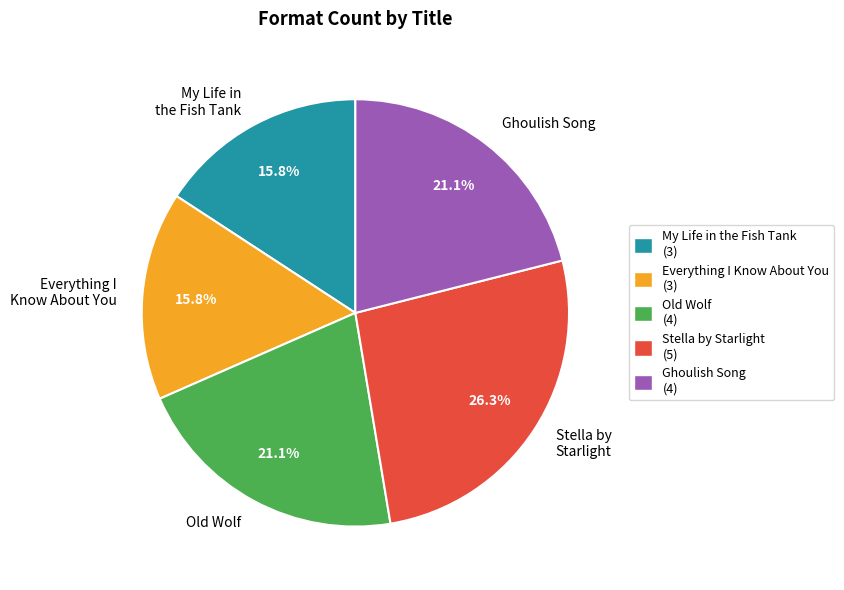

True or false: My Life in the Fish Tank accounts for 16% of the total.

True